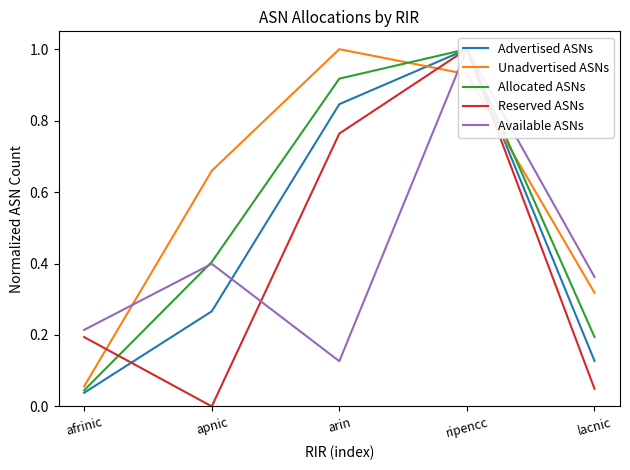

What is the label of the 4th point from the left?

ripencc